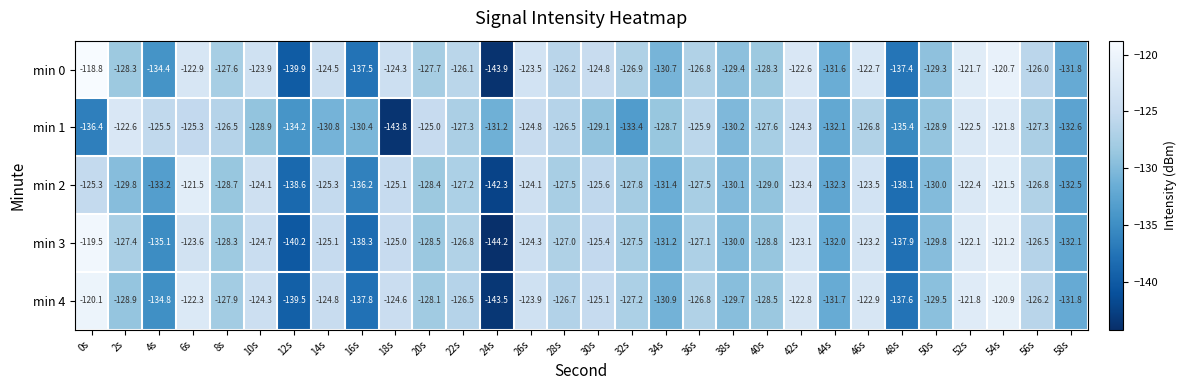

How many categories are shown in the chart?

30